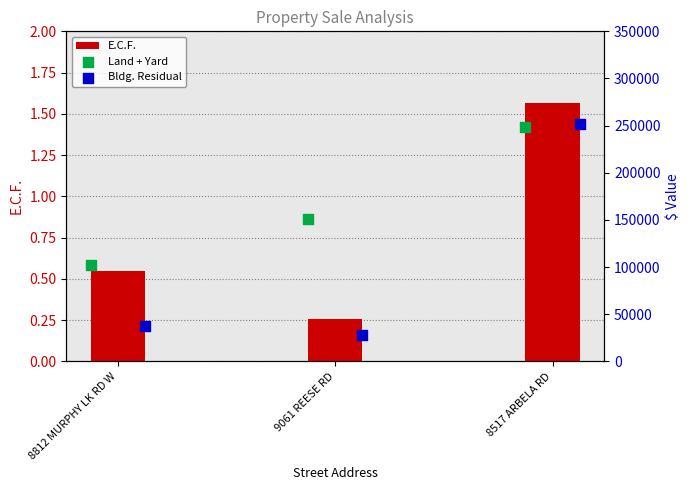

What is the sum of the E.C.F. values at 8812 MURPHY LK RD W and 9061 REESE RD?

0.8